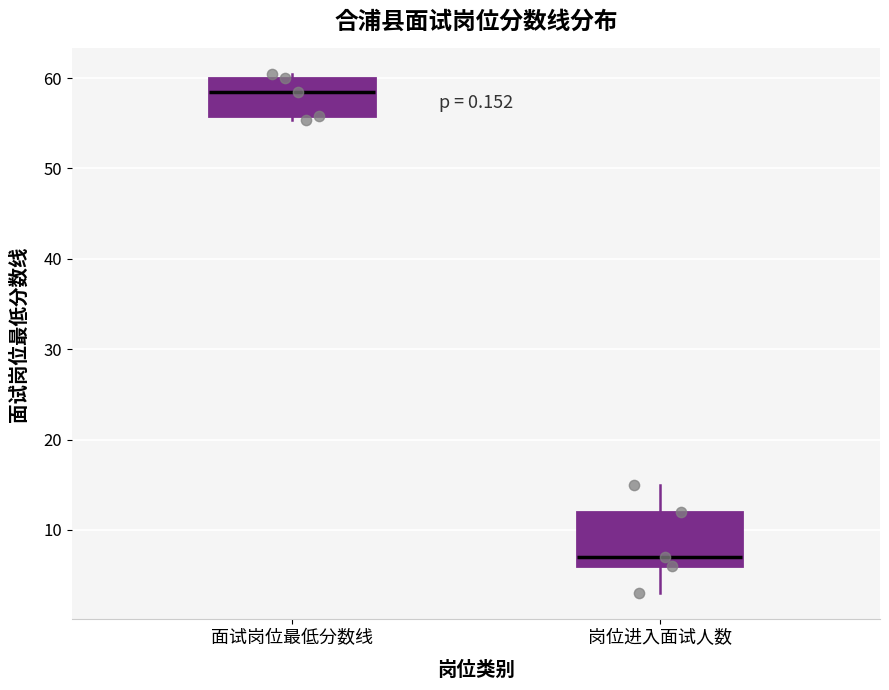

Reading left to right, transcribe this box plot: for each box, give where its median line is, the range the box spans, and where its two whiskers end, as read against the y-axis. The values are not printed on the chart, so give them approximately, as read against the axis.

面试岗位最低分数线: median 58, box 56 to 60, whiskers 55 to 60 (just above the box's upper edge)
岗位进入面试人数: median 7, box 6 to 12, whiskers 3 to 15